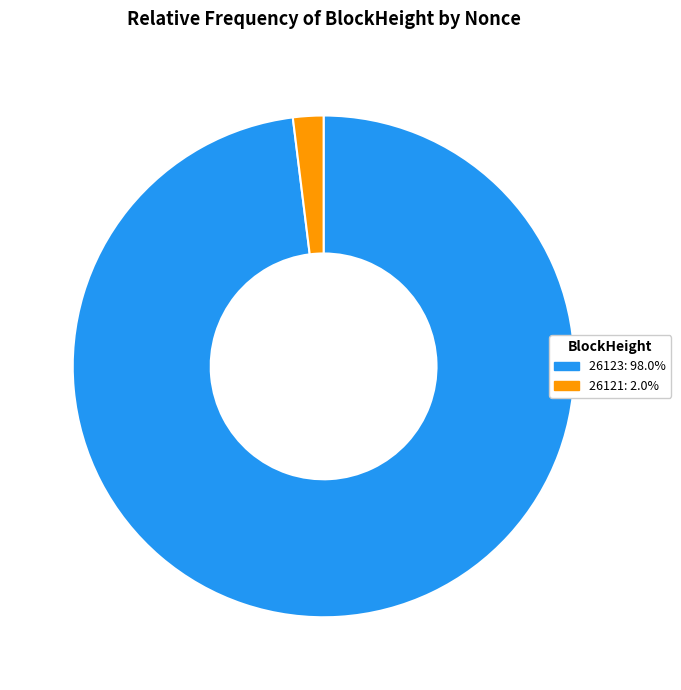

Combined, do 26123 and 26121 account for over 50%?

Yes